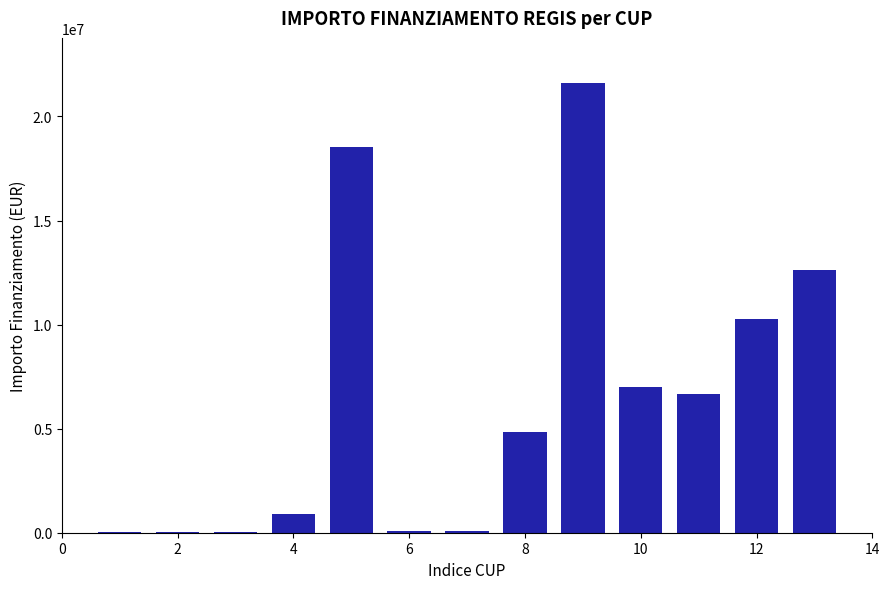

What is the sum of all values?

82771697.1